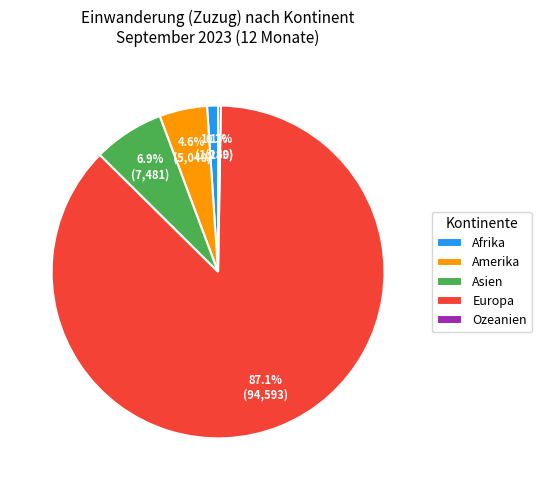

What percentage is NOT represented by Europa?

12.9%